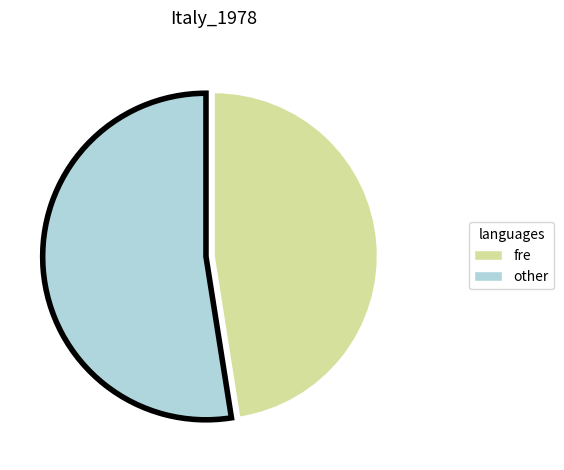

Is there any slice that represents more than half of the pie?

Yes